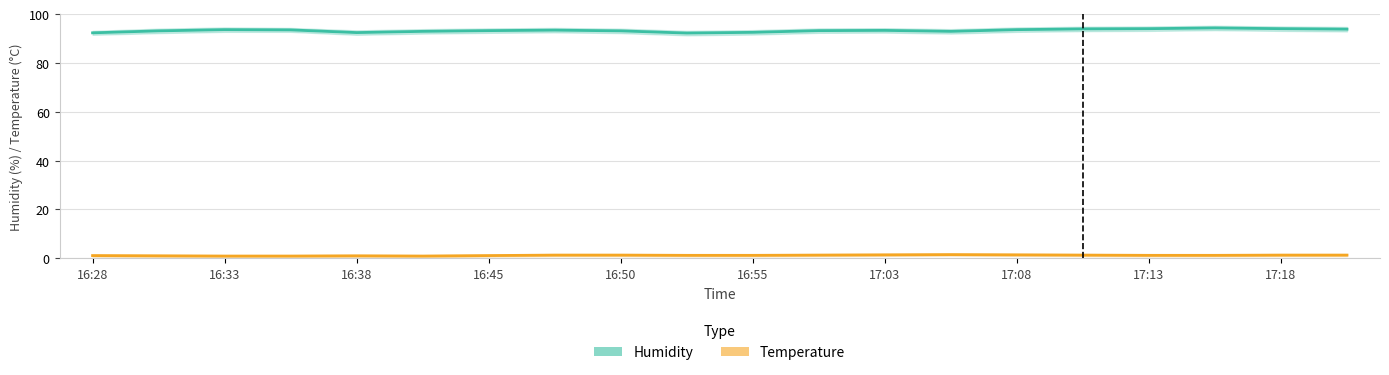

At which category does the chart reach its peak across all series?

17